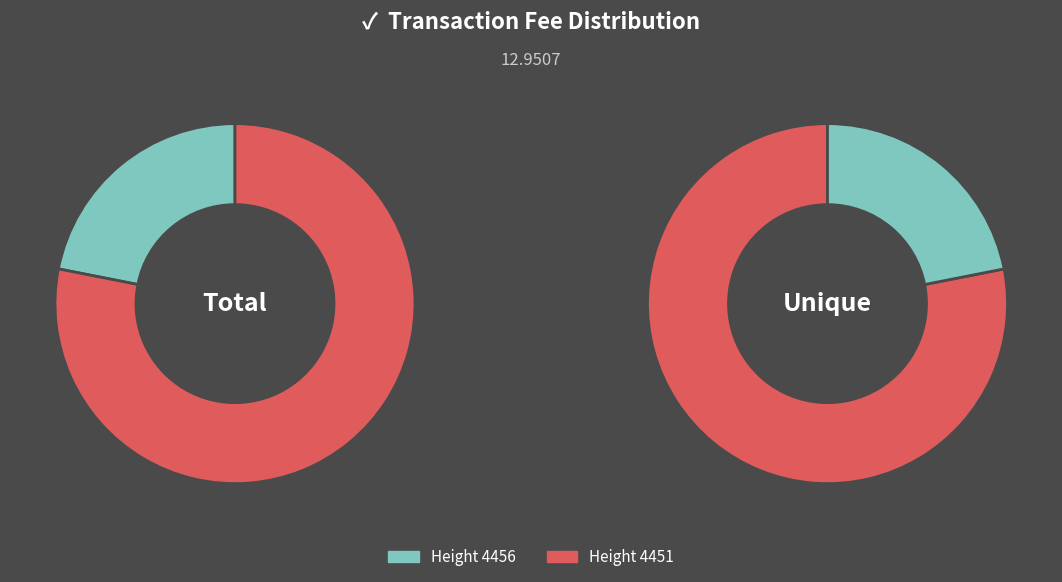

Rank the categories by value from lowest to highest.

4456, 4451